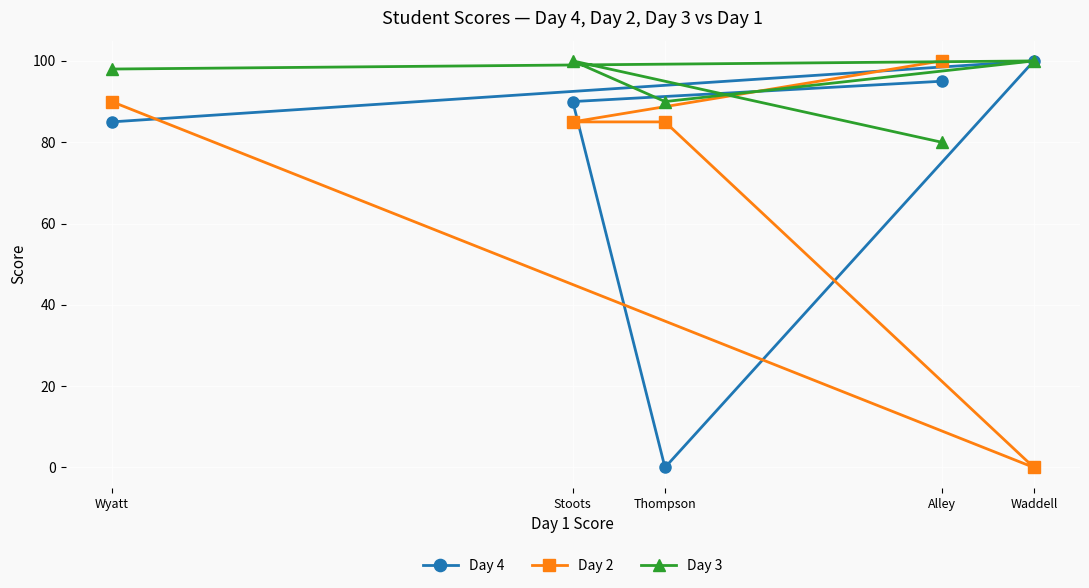

Which category has the highest value in the Day 2 series?

Alley